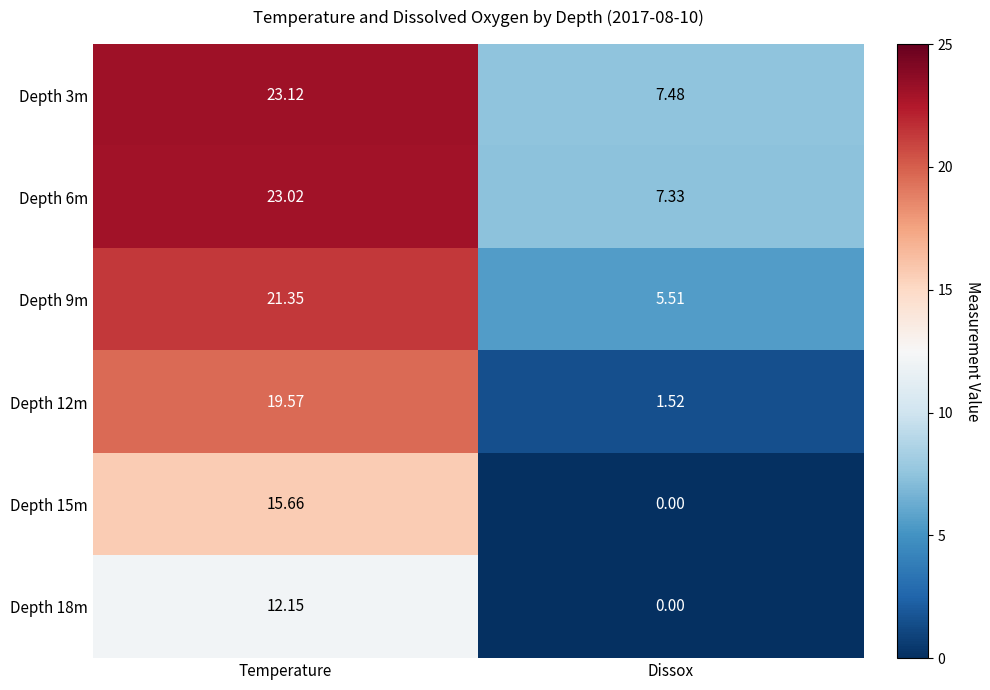

At which label does Depth 12m first exceed 19?

Temperature